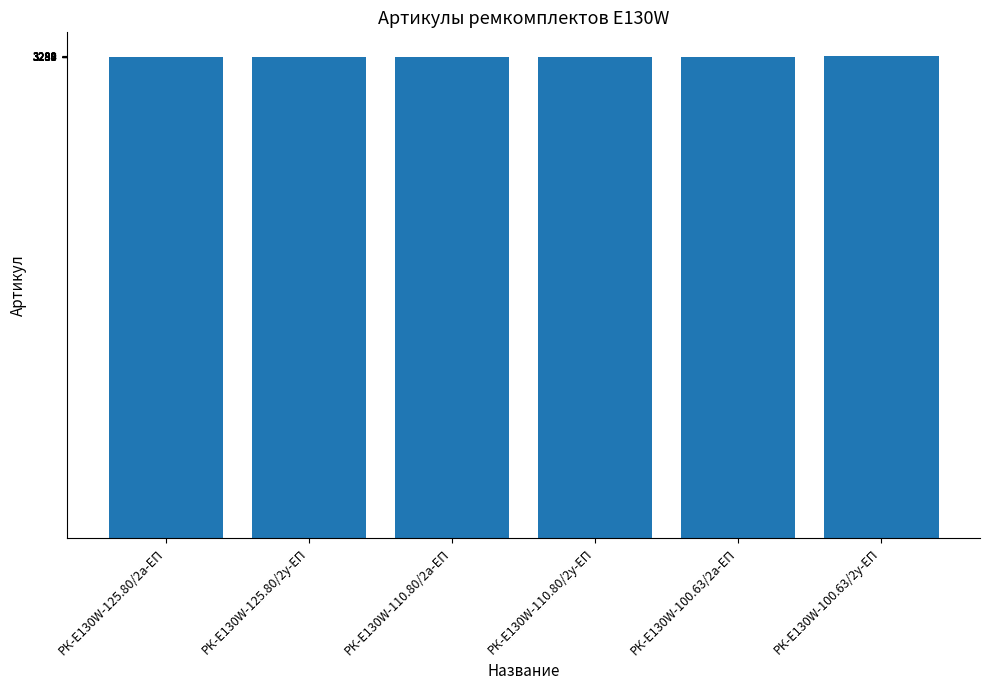

What is the label of the 5th bar from the right?

РК-E130W-125.80/2у-ЕП